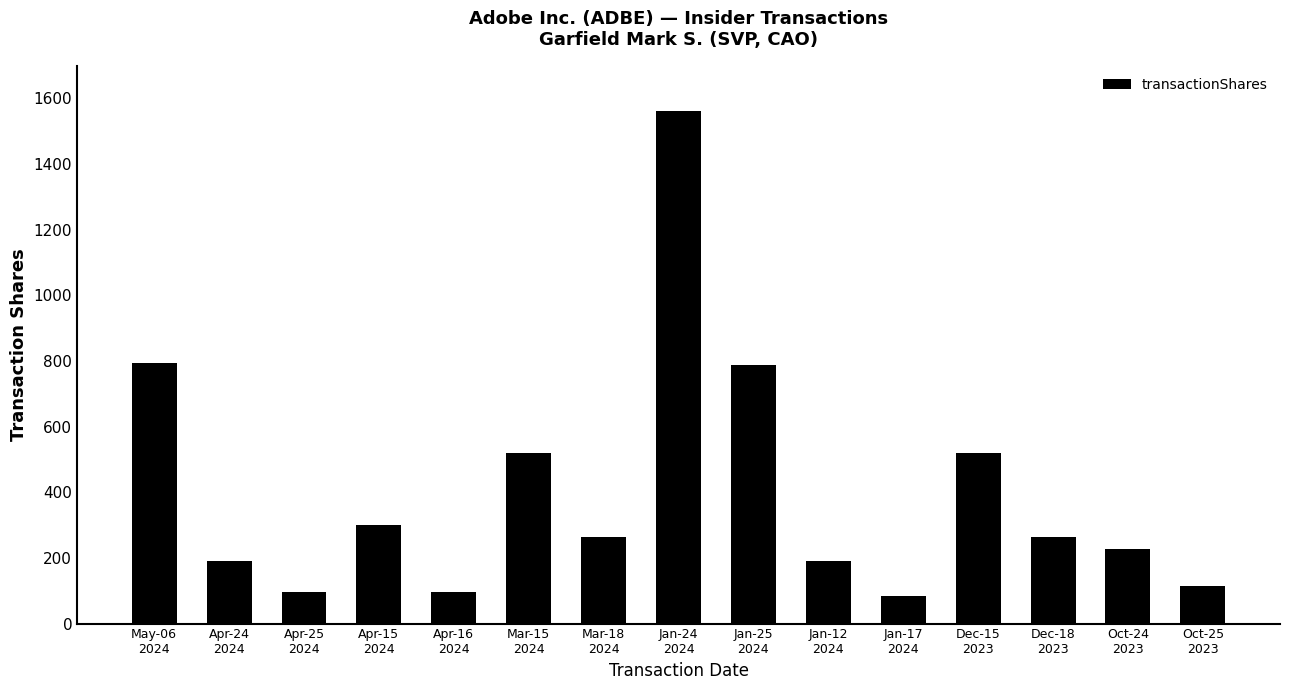

What is the maximum value shown in the chart?

1563